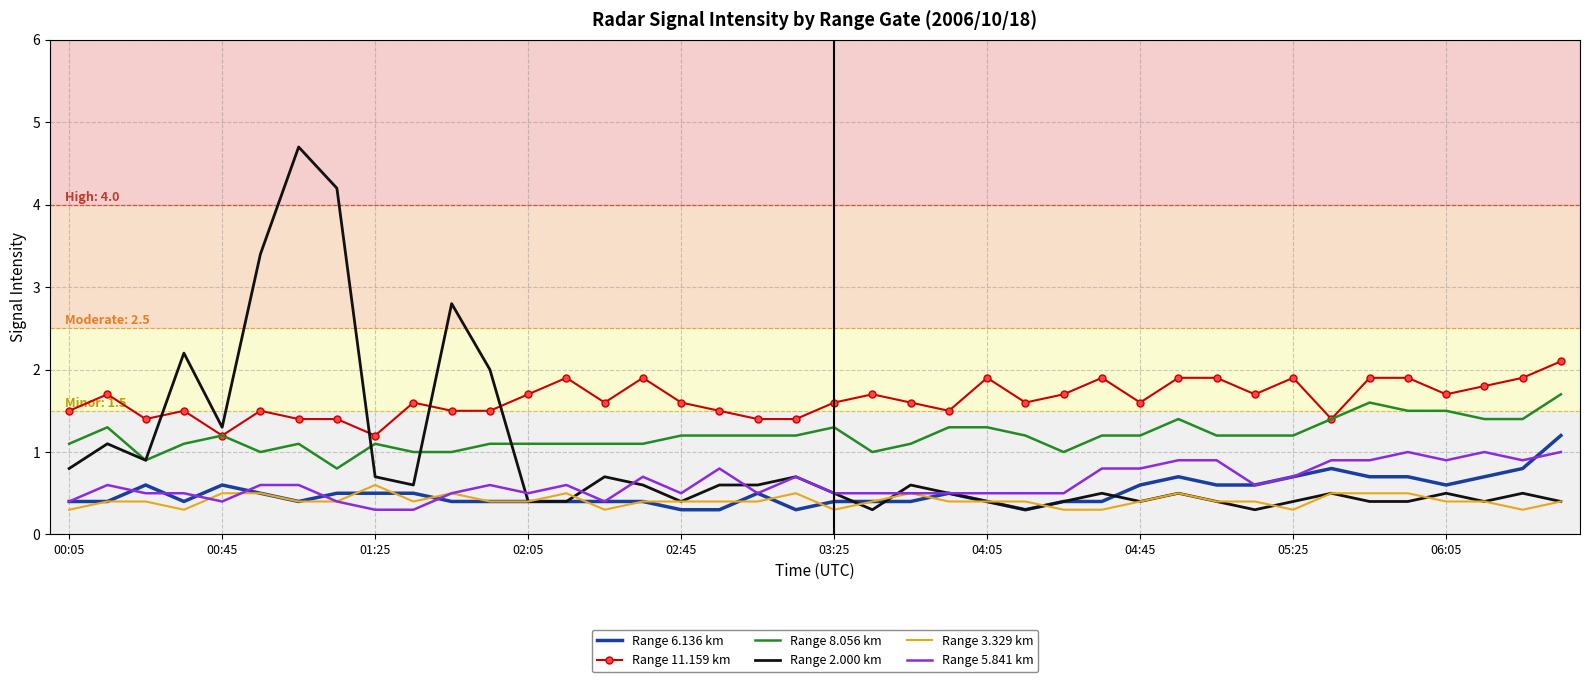

Reading right to left, list all the values displayed in this chart.

Range 6.136 km: 1.2	0.8	0.7	0.6	0.7	0.7	0.8	0.7	0.6	0.6	0.7	0.6	0.4	0.4	0.3	0.4	0.5	0.4	0.4	0.4	0.3	0.5	0.3	0.3	0.4	0.4	0.4	0.4	0.4	0.4	0.5	0.5	0.5	0.4	0.5	0.6	0.4	0.6	0.4	0.4
Range 11.159 km: 2.1	1.9	1.8	1.7	1.9	1.9	1.4	1.9	1.7	1.9	1.9	1.6	1.9	1.7	1.6	1.9	1.5	1.6	1.7	1.6	1.4	1.4	1.5	1.6	1.9	1.6	1.9	1.7	1.5	1.5	1.6	1.2	1.4	1.4	1.5	1.2	1.5	1.4	1.7	1.5
Range 8.056 km: 1.7	1.4	1.4	1.5	1.5	1.6	1.4	1.2	1.2	1.2	1.4	1.2	1.2	1.0	1.2	1.3	1.3	1.1	1.0	1.3	1.2	1.2	1.2	1.2	1.1	1.1	1.1	1.1	1.1	1.0	1.0	1.1	0.8	1.1	1.0	1.2	1.1	0.9	1.3	1.1
Range 2.000 km: 0.4	0.5	0.4	0.5	0.4	0.4	0.5	0.4	0.3	0.4	0.5	0.4	0.5	0.4	0.3	0.4	0.5	0.6	0.3	0.5	0.7	0.6	0.6	0.4	0.6	0.7	0.4	0.4	2.0	2.8	0.6	0.7	4.2	4.7	3.4	1.3	2.2	0.9	1.1	0.8
Range 3.329 km: 0.4	0.3	0.4	0.4	0.5	0.5	0.5	0.3	0.4	0.4	0.5	0.4	0.3	0.3	0.4	0.4	0.4	0.5	0.4	0.3	0.5	0.4	0.4	0.4	0.4	0.3	0.5	0.4	0.4	0.5	0.4	0.6	0.4	0.4	0.5	0.5	0.3	0.4	0.4	0.3
Range 5.841 km: 1.0	0.9	1.0	0.9	1.0	0.9	0.9	0.7	0.6	0.9	0.9	0.8	0.8	0.5	0.5	0.5	0.5	0.5	0.5	0.5	0.7	0.5	0.8	0.5	0.7	0.4	0.6	0.5	0.6	0.5	0.3	0.3	0.4	0.6	0.6	0.4	0.5	0.5	0.6	0.4